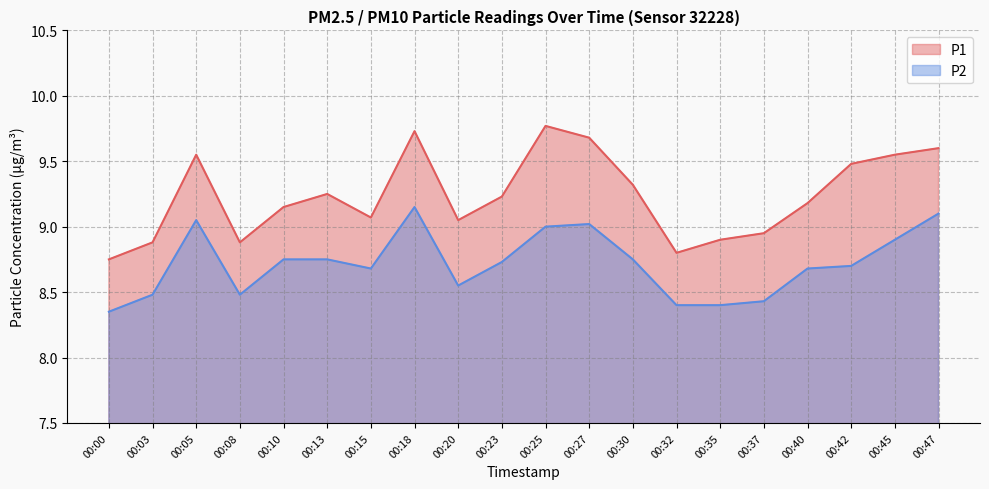

True or false: P1 has more than 1 interior local peaks.

True